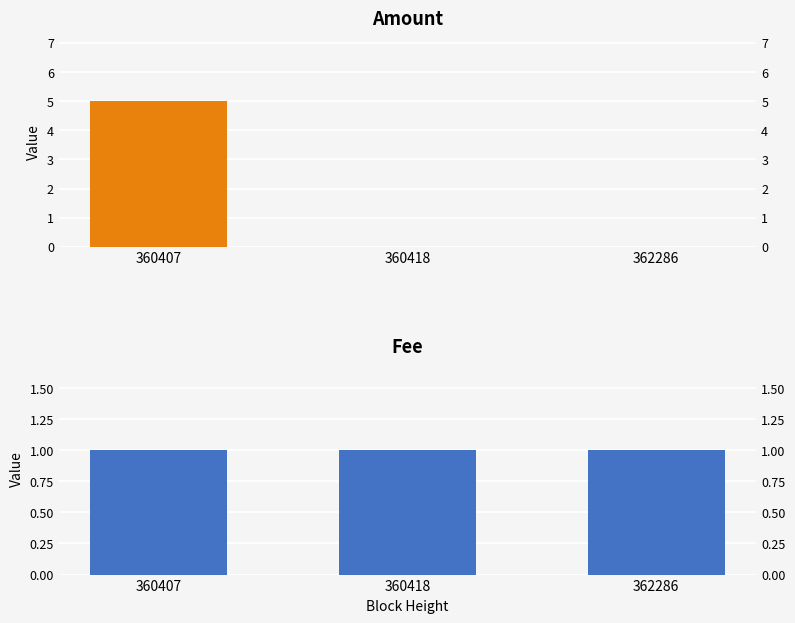

Reading left to right, list all the values displayed in this chart.

Amount: 360407=5	360418=0	362286=0
Fee: 360407=1	360418=1	362286=1